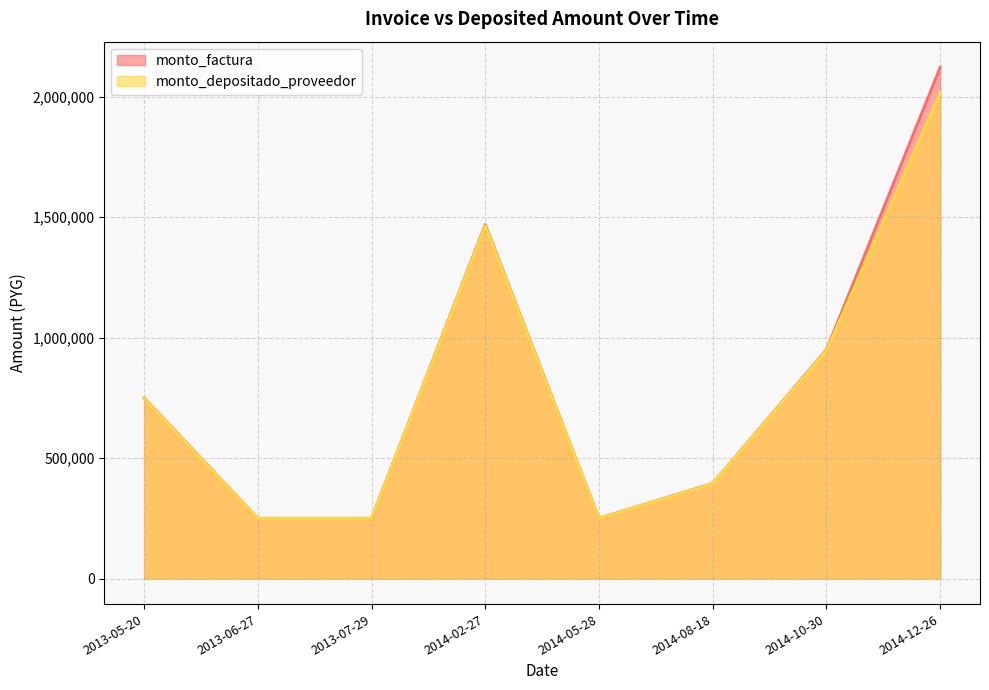

List the series in order of their peak value, highest first.

monto_factura, monto_depositado_proveedor